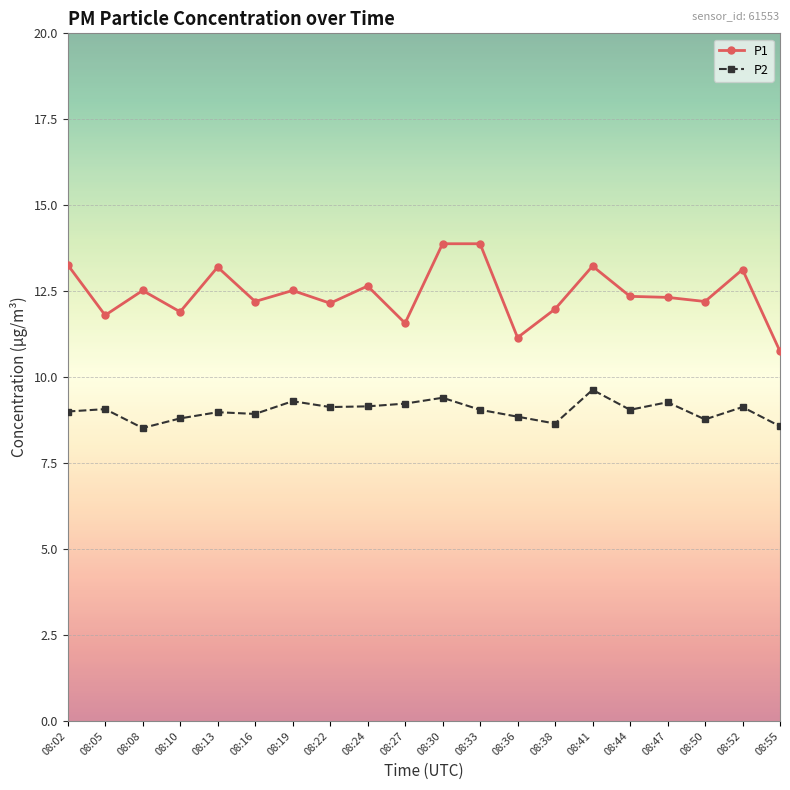

What is the difference between the highest and lowest values at 08:13?

4.2